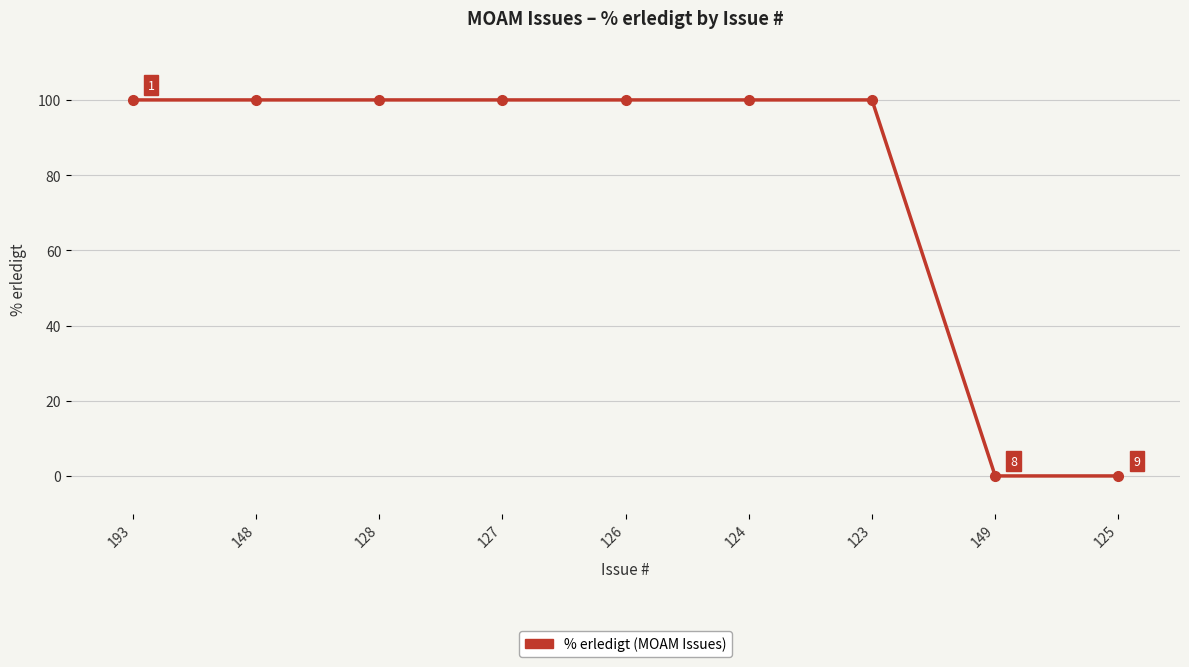

What is the sum of all values?

700